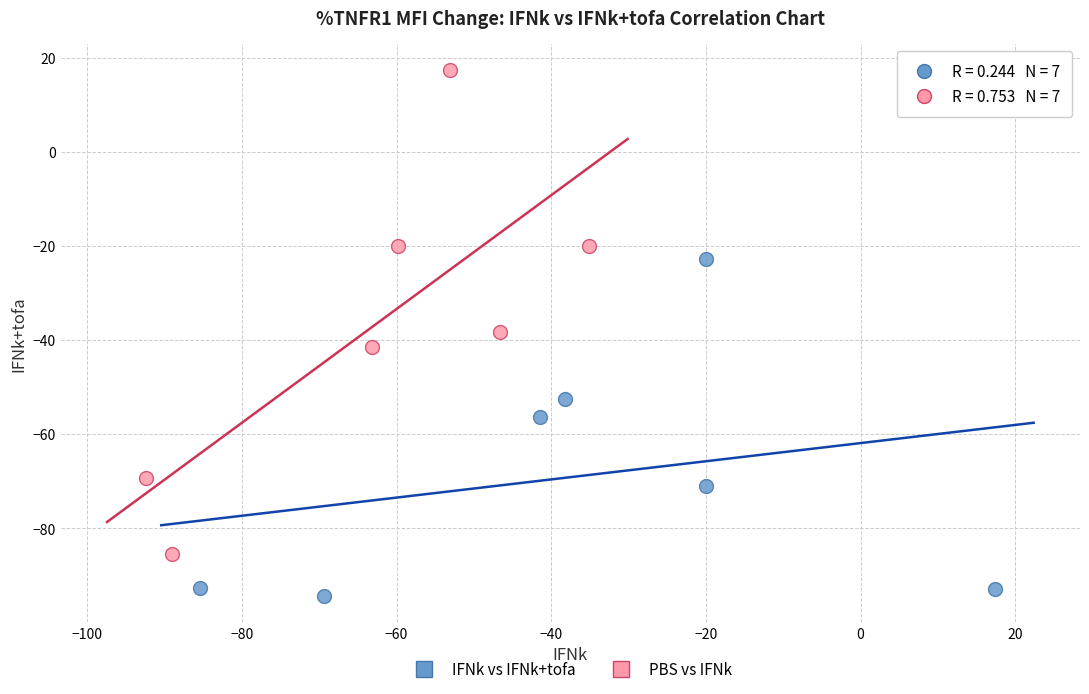

Which series reaches the maximum Y coordinate?

PBS vs IFNk